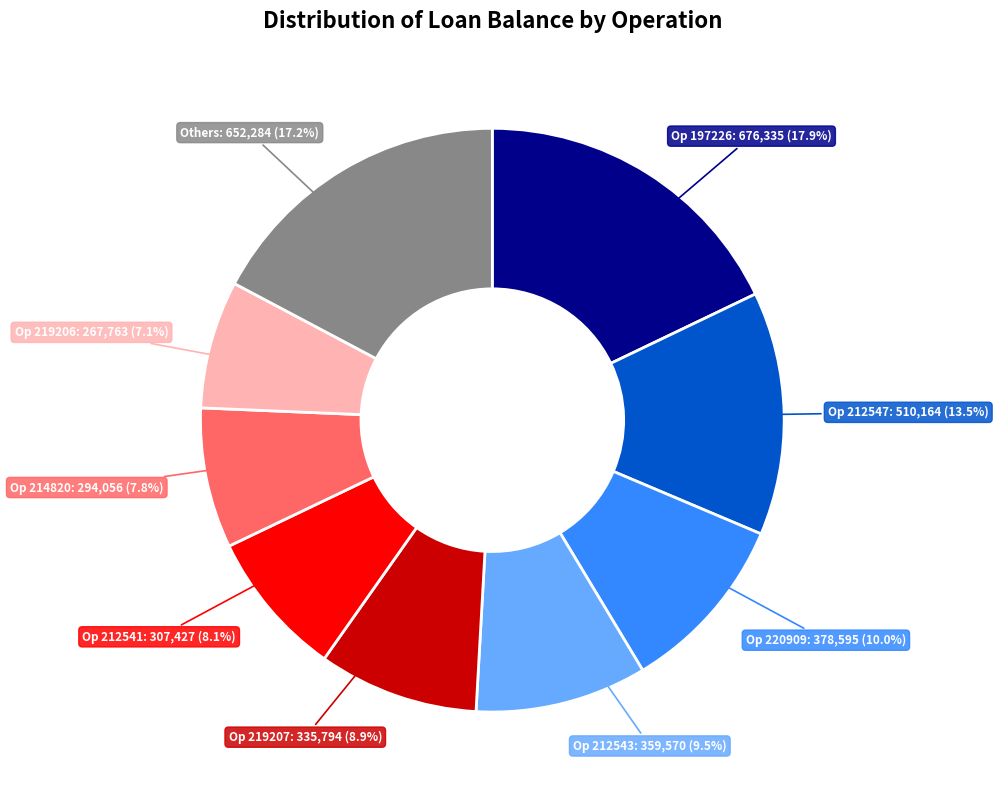

Is there a majority slice in this chart?

No